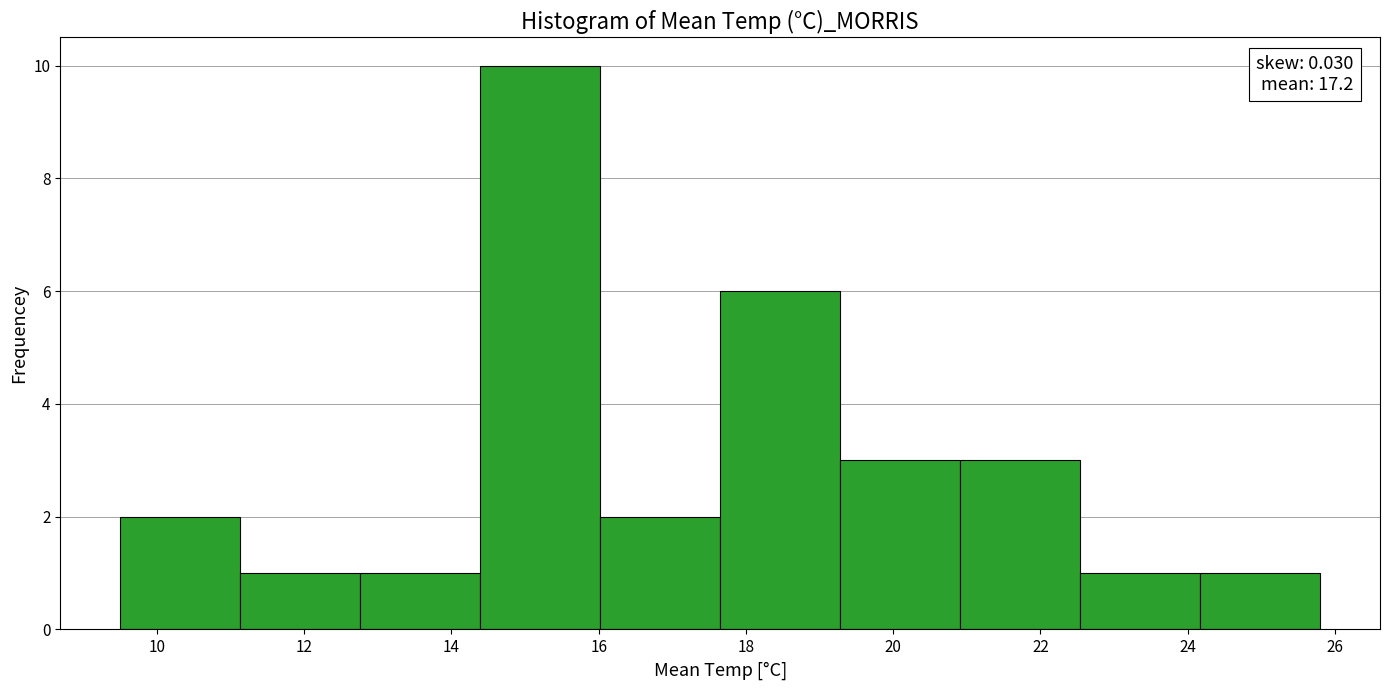

Over which range of the x-axis is the bar tallest?

14.4 to 16.0